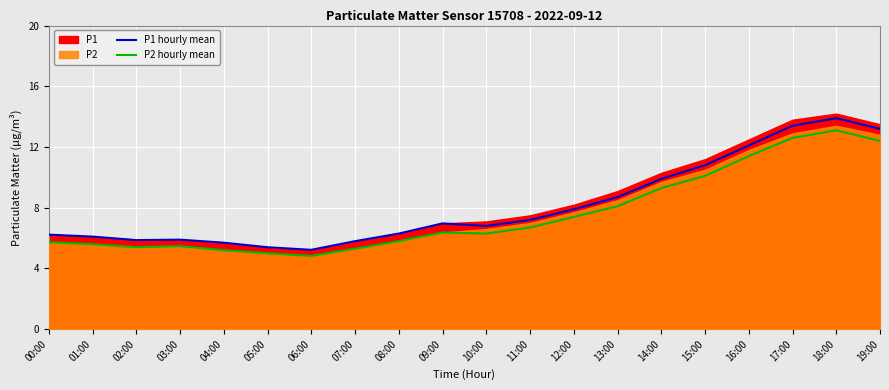

What is the difference between the second highest and minimum values in the P2 hourly mean series?

7.8